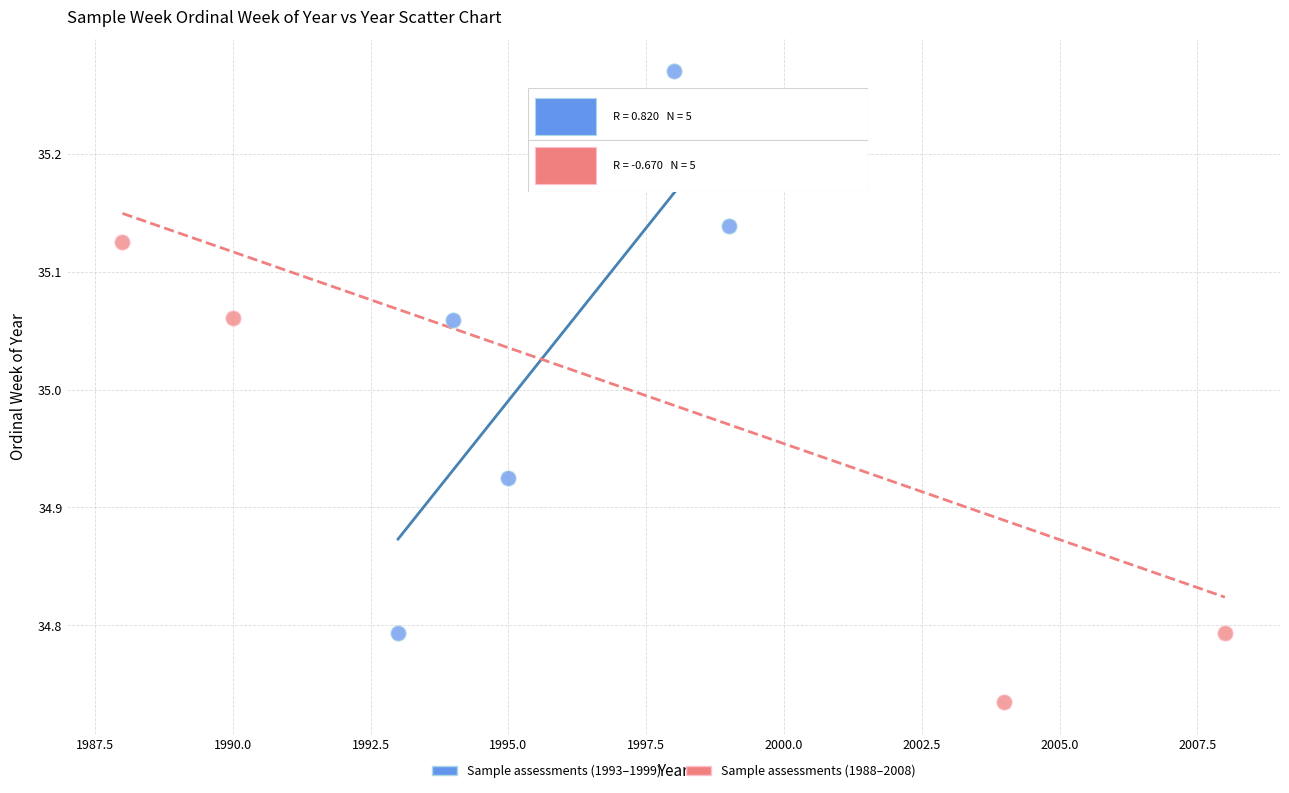

Which series contains the lowest Y value?

Sample assessments (1988–2008)